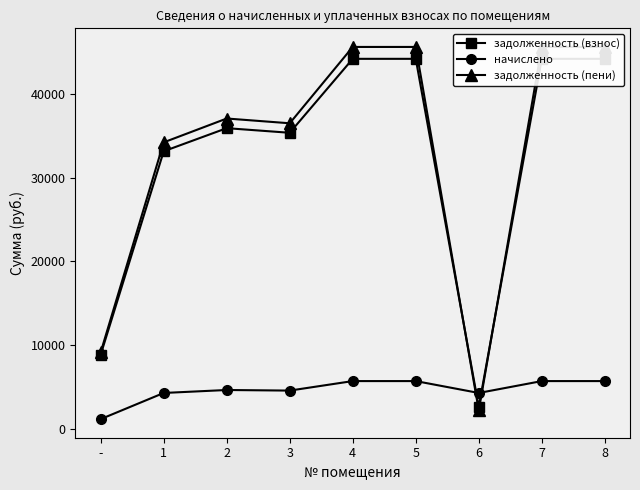

At which category does начислено reach its first local peak?

2